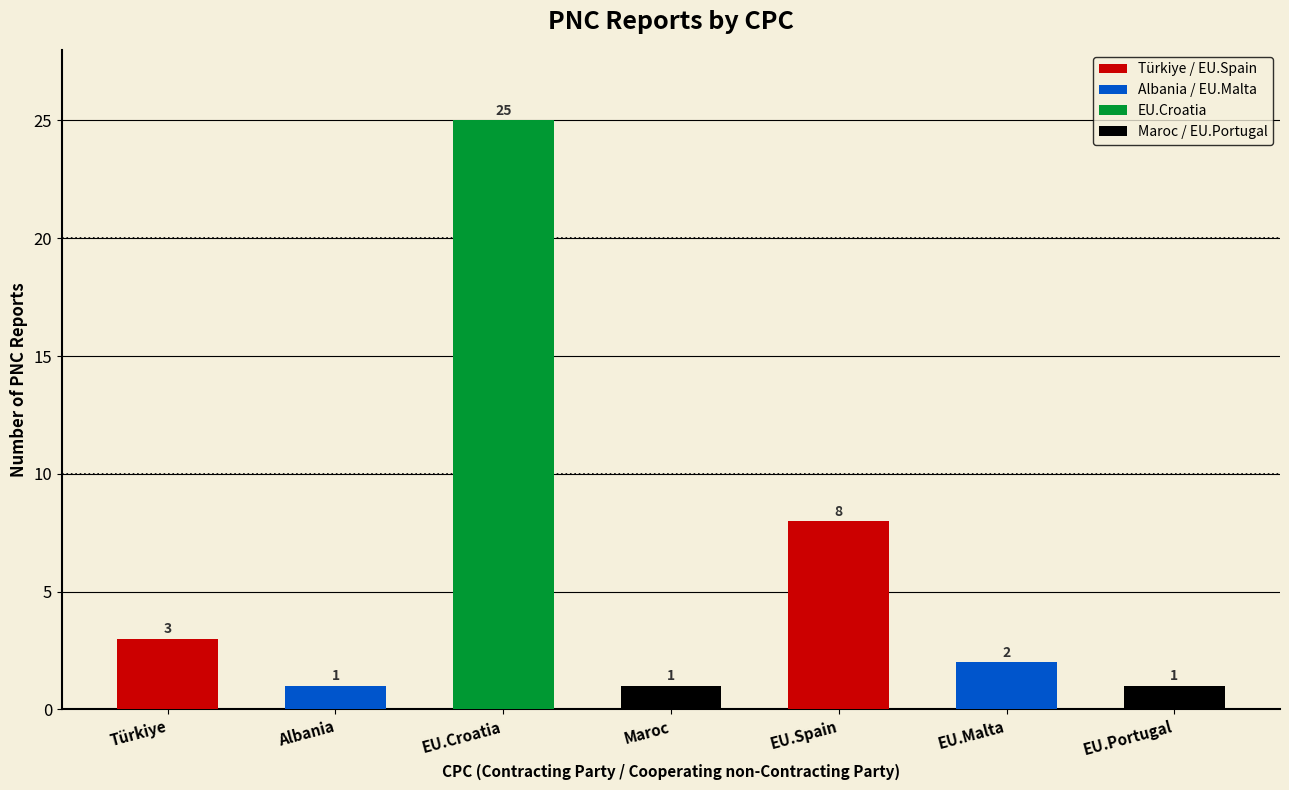

What is the value of the 1st bar from the left?

3